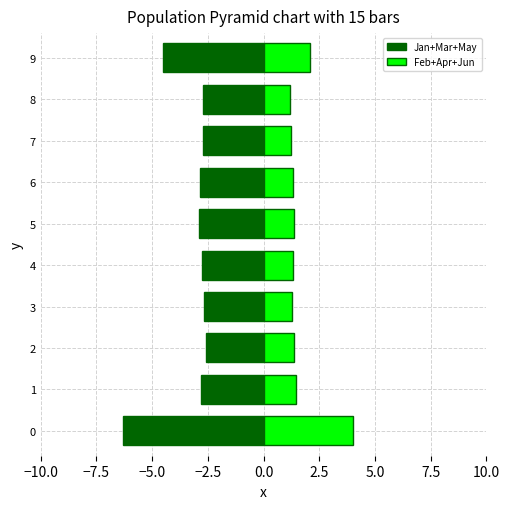

Between 0 and 8, which is larger?

8